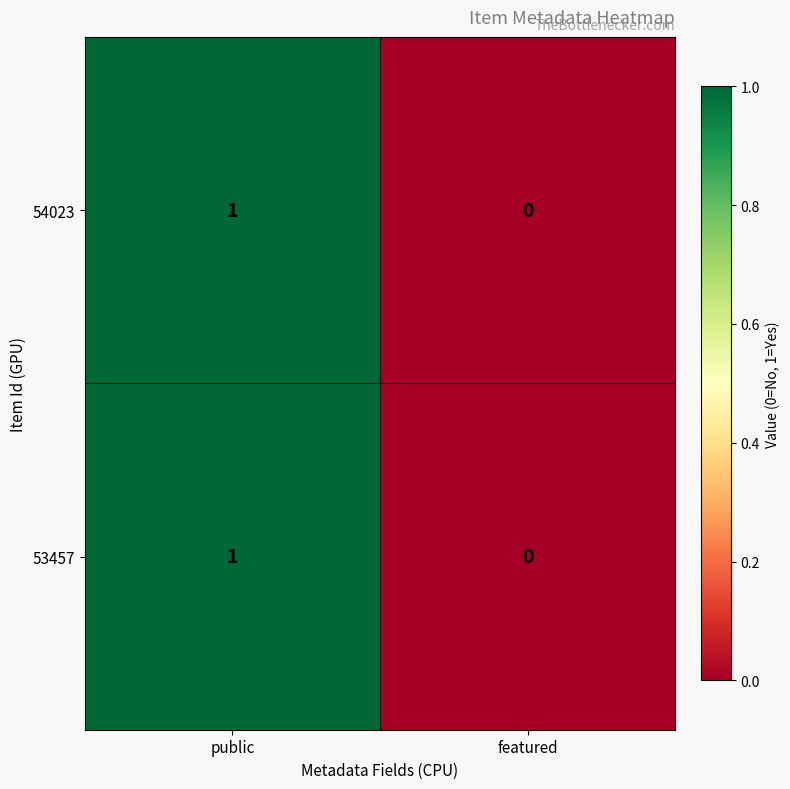

Where is 54023 nearest to the value 0?

featured